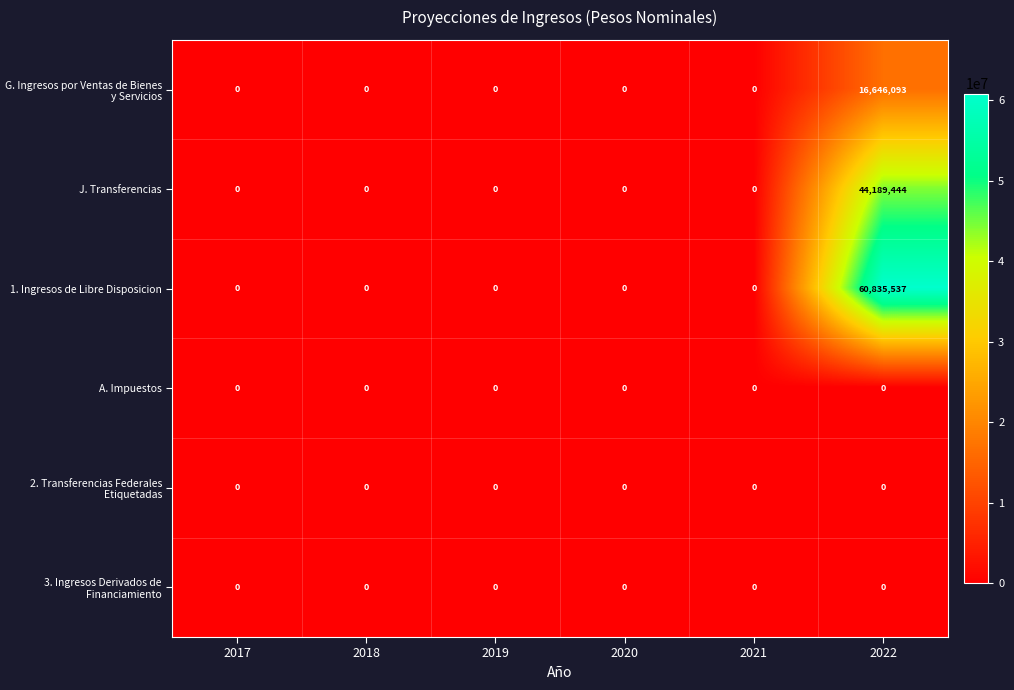

Between 2019 and 2022, which series saw the biggest shift?

1. Ingresos de Libre Disposicion